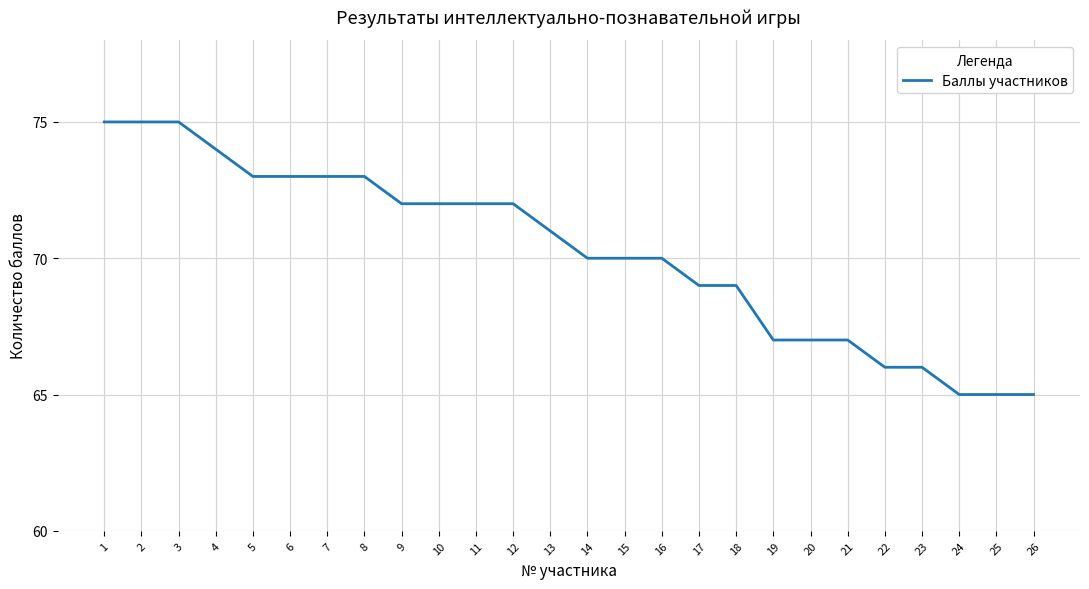

What is the maximum value shown in the chart?

75